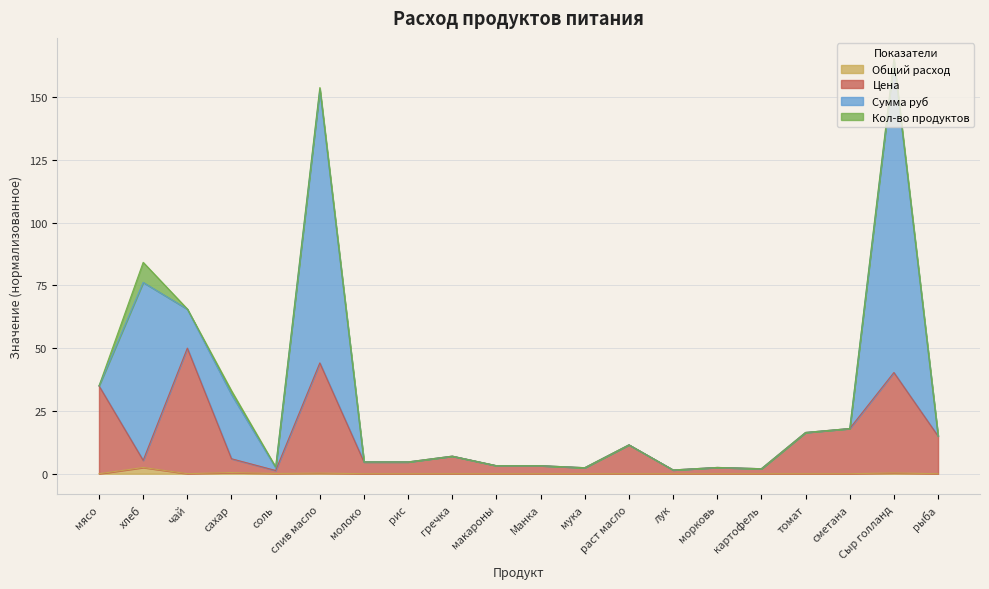

What are all the series names shown in the legend?

Общий расход, Цена, Сумма руб, Кол-во продуктов